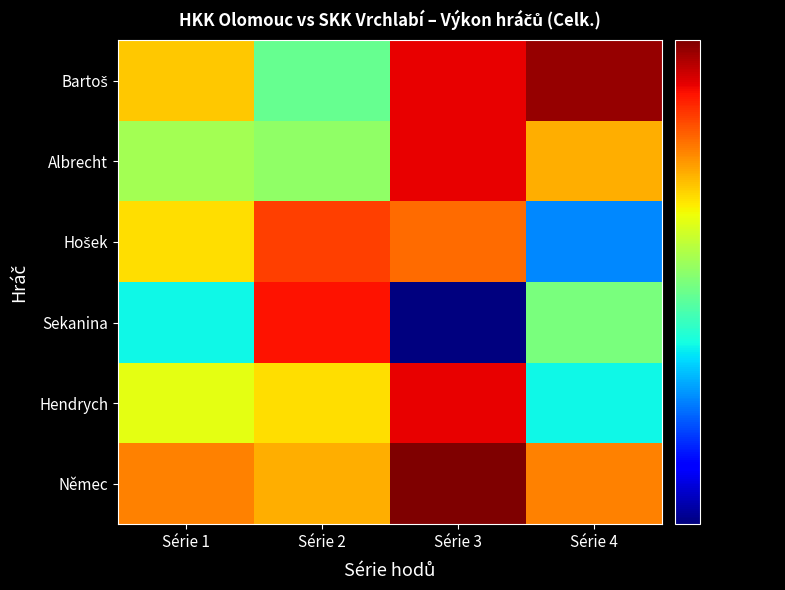

Rank the series by their maximum value, from lowest to highest.

Hošek, Sekanina, Albrecht, Hendrych, Bartoš, Němec